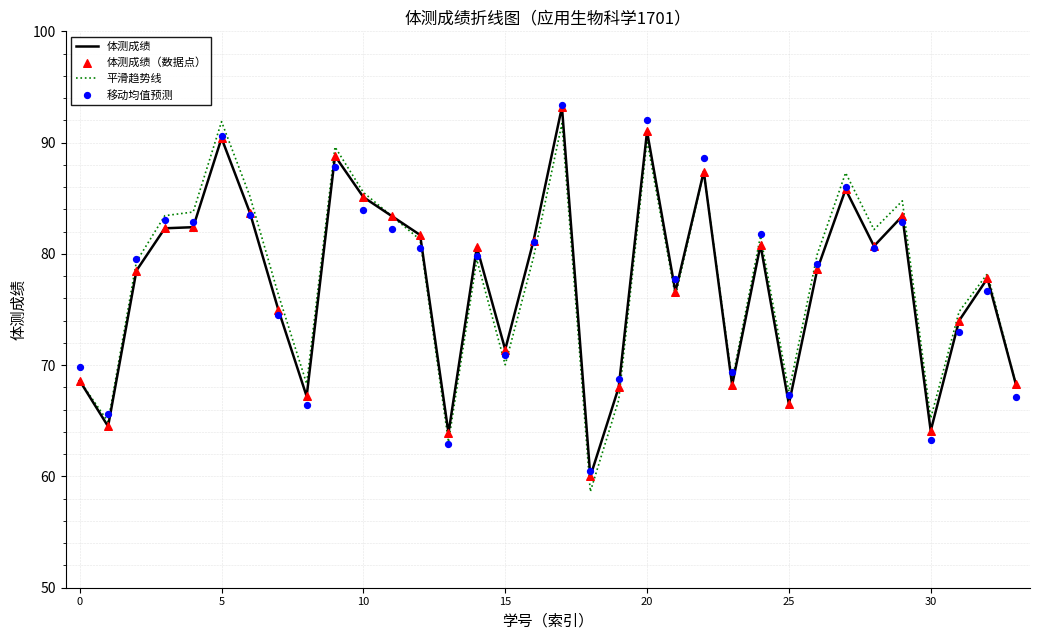

At which category is the sum across all series the highest?

17